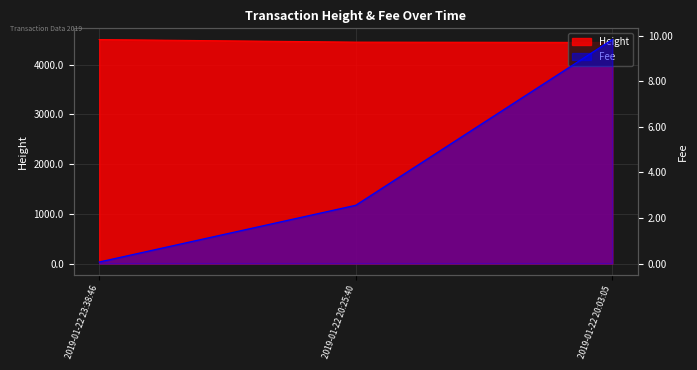

What is the sum of all Fee values?

12.5